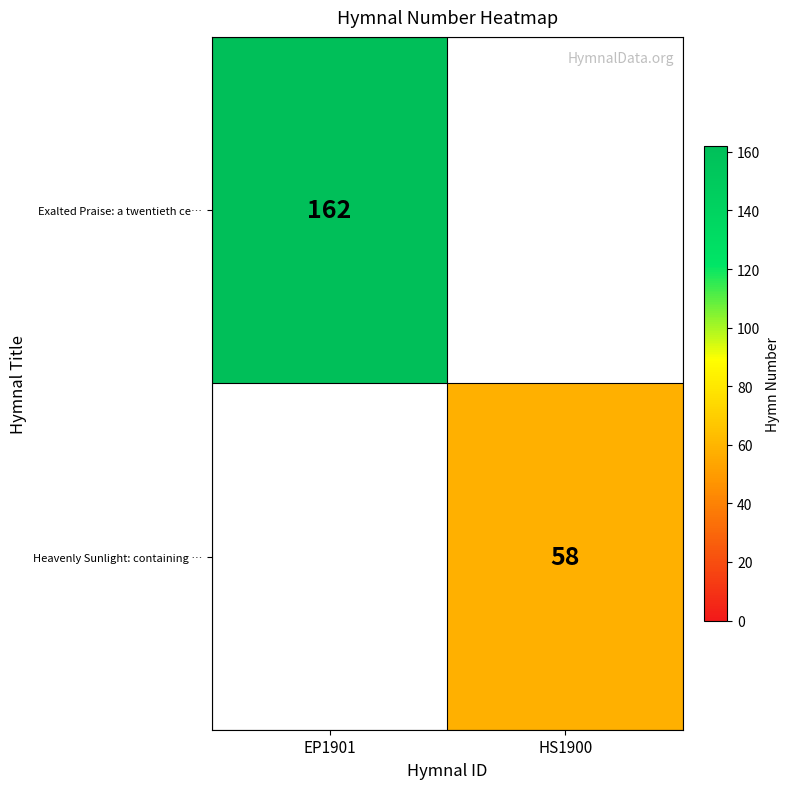

The value of Exalted Praise: a twentieth ce… at EP1901 is 162. True or false?

True